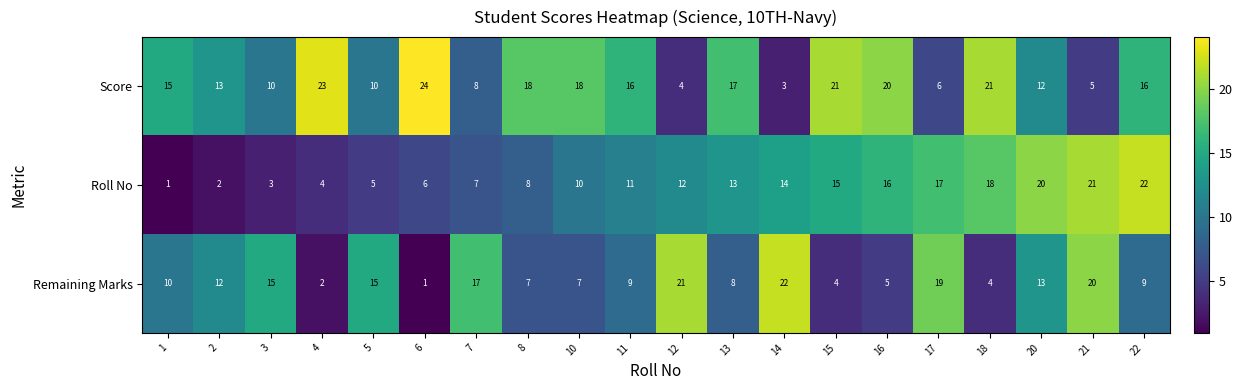

What is the maximum value for Remaining Marks?

22